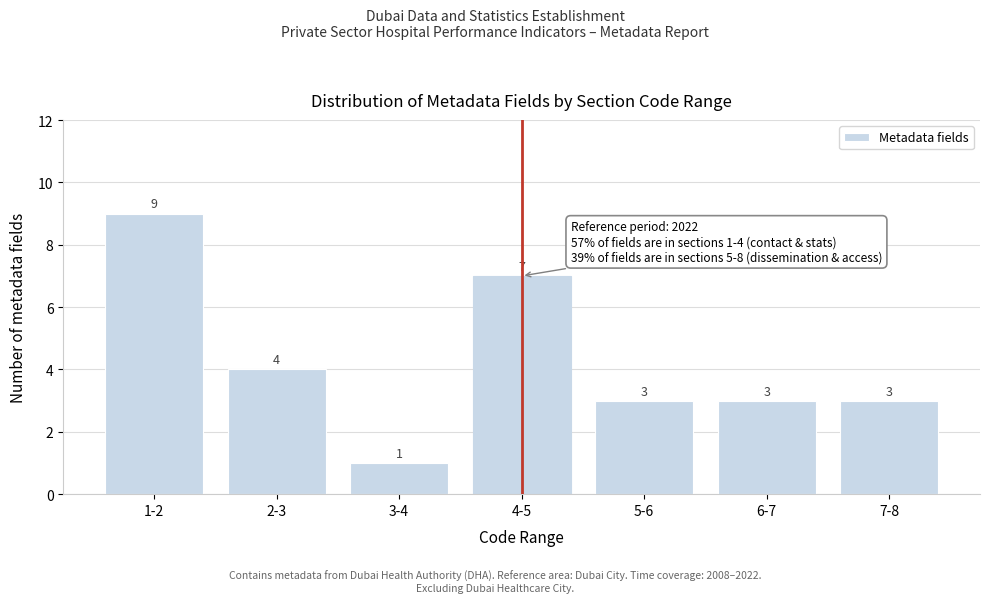

Reading right to left, what are all the values shown in this chart?

7-8=3	6-7=3	5-6=3	4-5=7	3-4=1	2-3=4	1-2=9